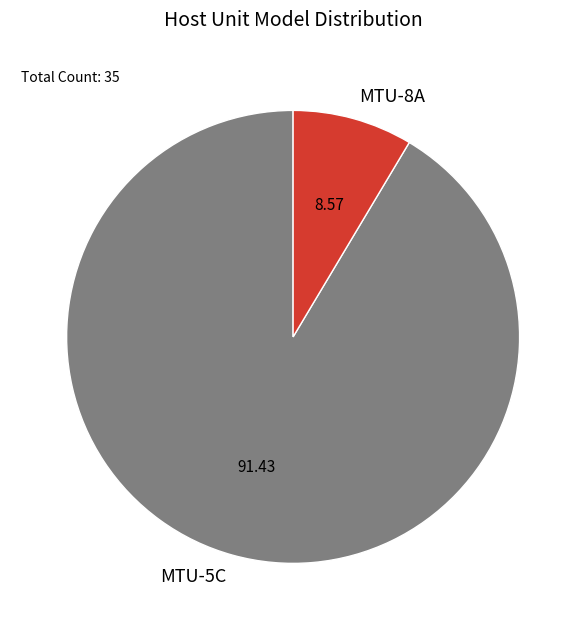

Combined, do MTU-5C and MTU-8A account for over 50%?

Yes